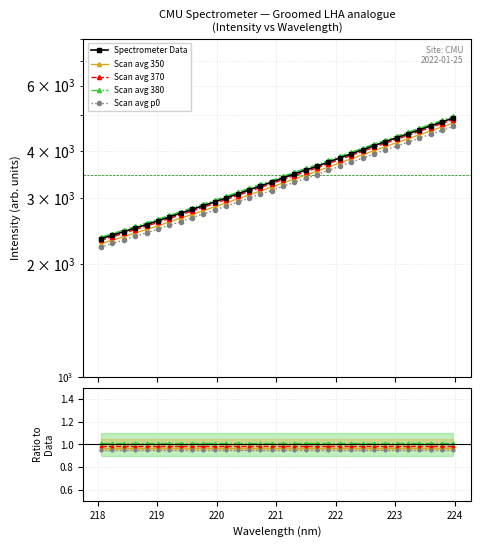

What is the change in value from 219.9712 to 221.4993?

+633.8